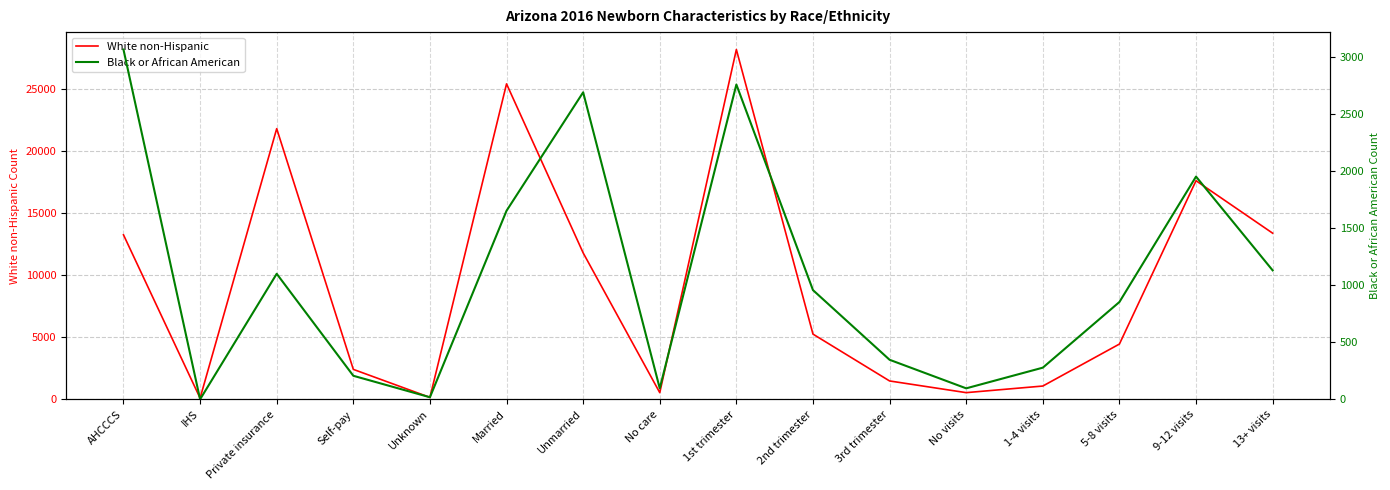

Reading left to right, list all the values displayed in this chart.

White non-Hispanic: AHCCCS=13267	IHS=96	Private insurance=21832	Self-pay=2414	Unknown=153	Married=25445	Unmarried=11812	No care=537	1st trimester=28214	2nd trimester=5258	3rd trimester=1480	No visits=537	1-4 visits=1070	5-8 visits=4457	9-12 visits=17633	13+ visits=13400
Black or African American: AHCCCS=3062	IHS=0	Private insurance=1099	Self-pay=206	Unknown=18	Married=1651	Unmarried=2688	No care=96	1st trimester=2756	2nd trimester=956	3rd trimester=346	No visits=96	1-4 visits=277	5-8 visits=852	9-12 visits=1950	13+ visits=1129